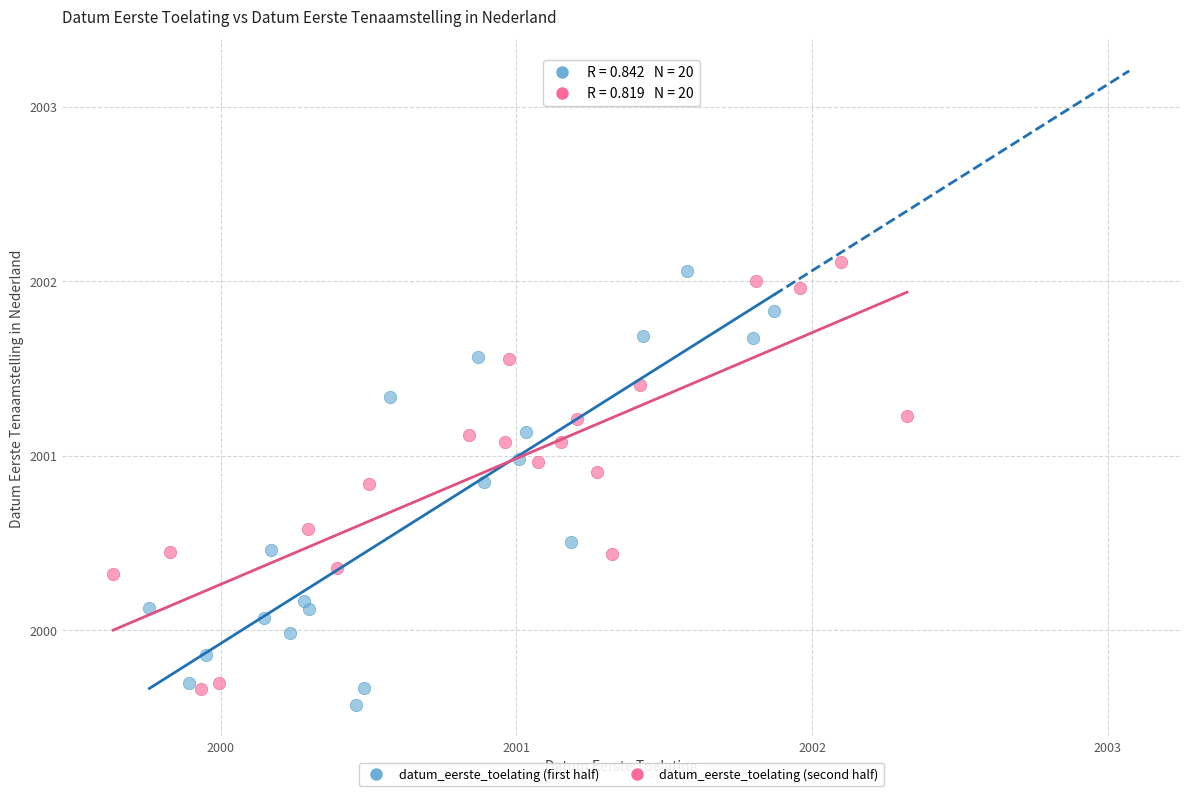

Which series has the widest spread of Y values?

datum_eerste_toelating (first half)